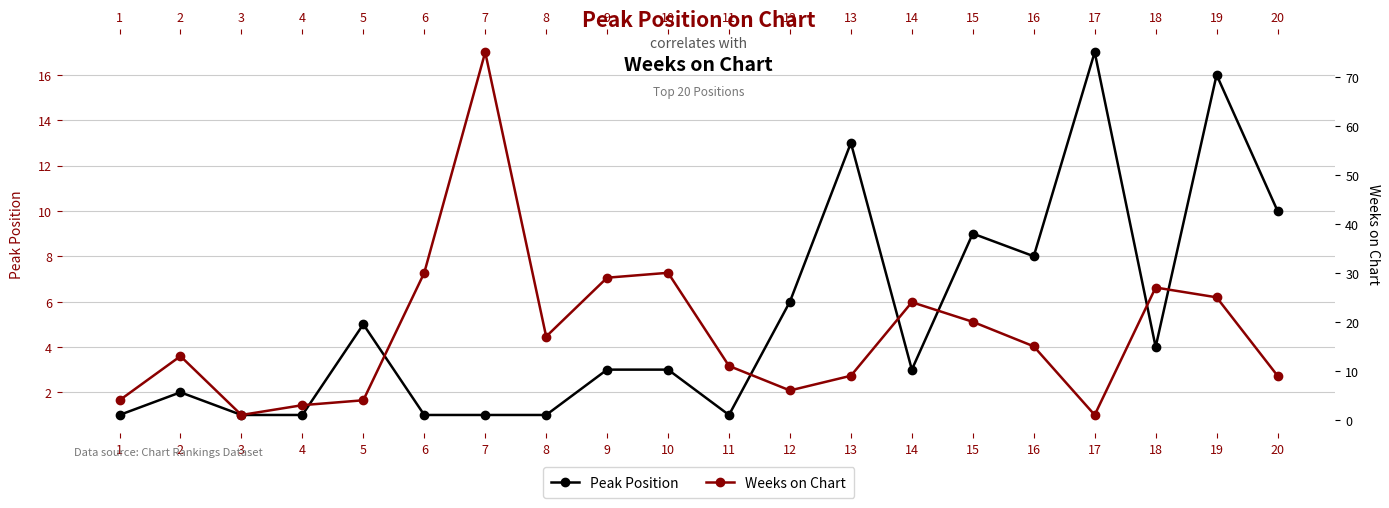

How many data points in Peak Position are above 3?

9